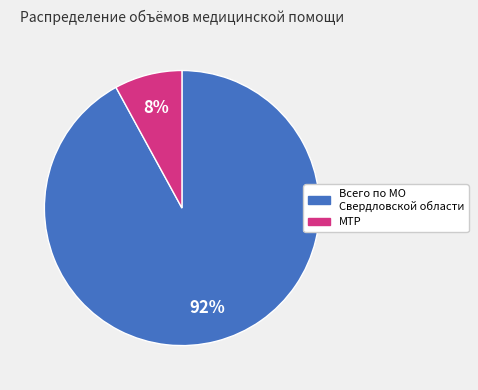

Is there a majority slice in this chart?

Yes